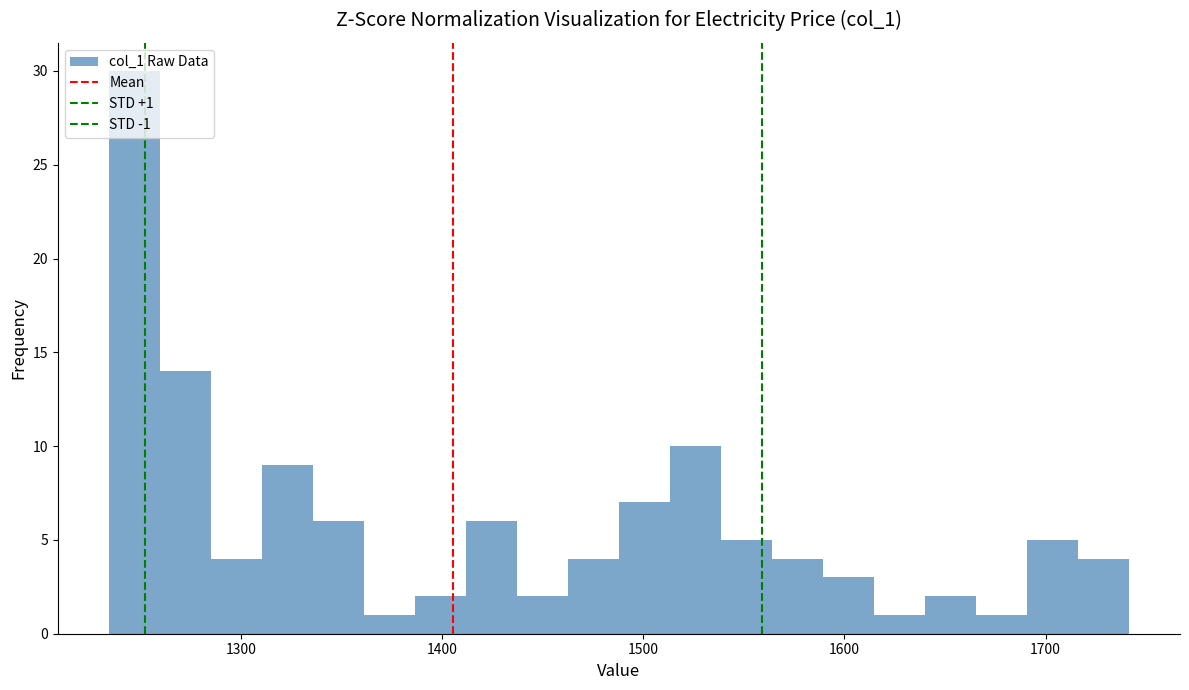

Read against the x-axis, roughly where is the centre of the tallest bar?

1250